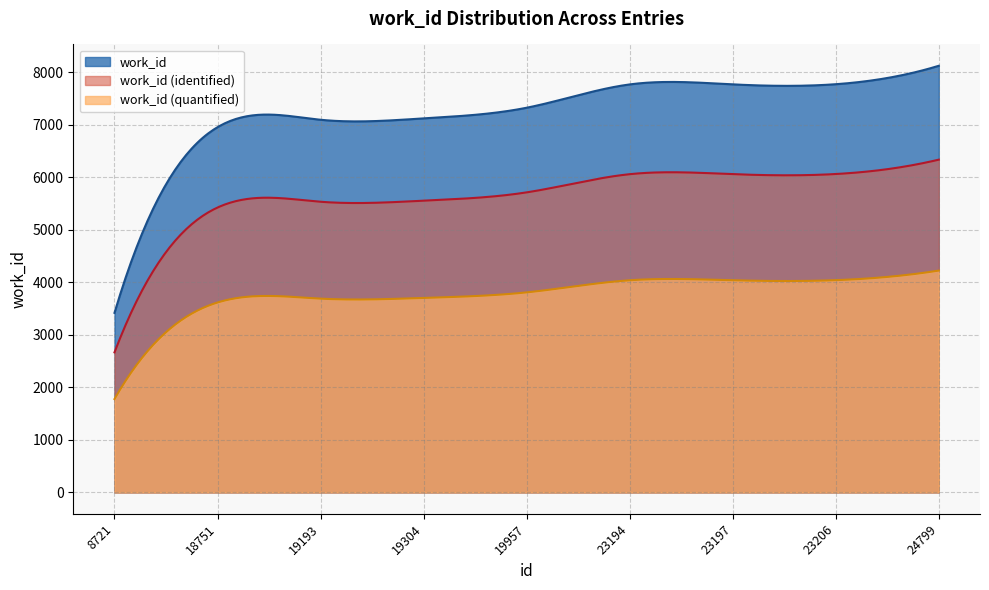

Approximately how many times larger is the value at 24799 compared to 23206?

1.0